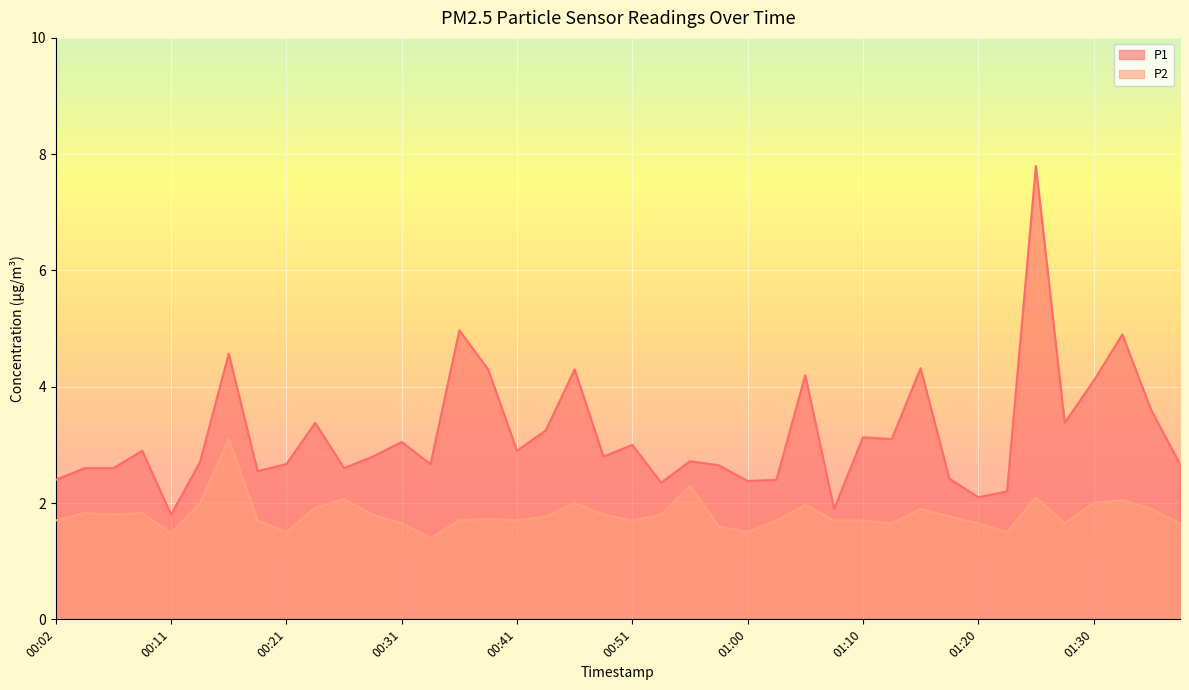

What is the value of the P1 point at the 6th from the left?

2.7